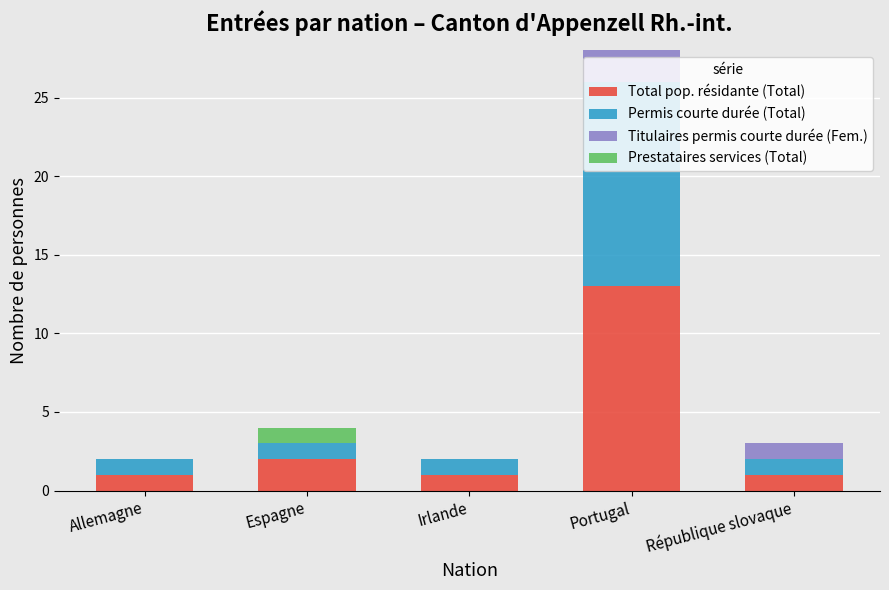

What is the sum of all Total pop. résidante (Total) values?

18